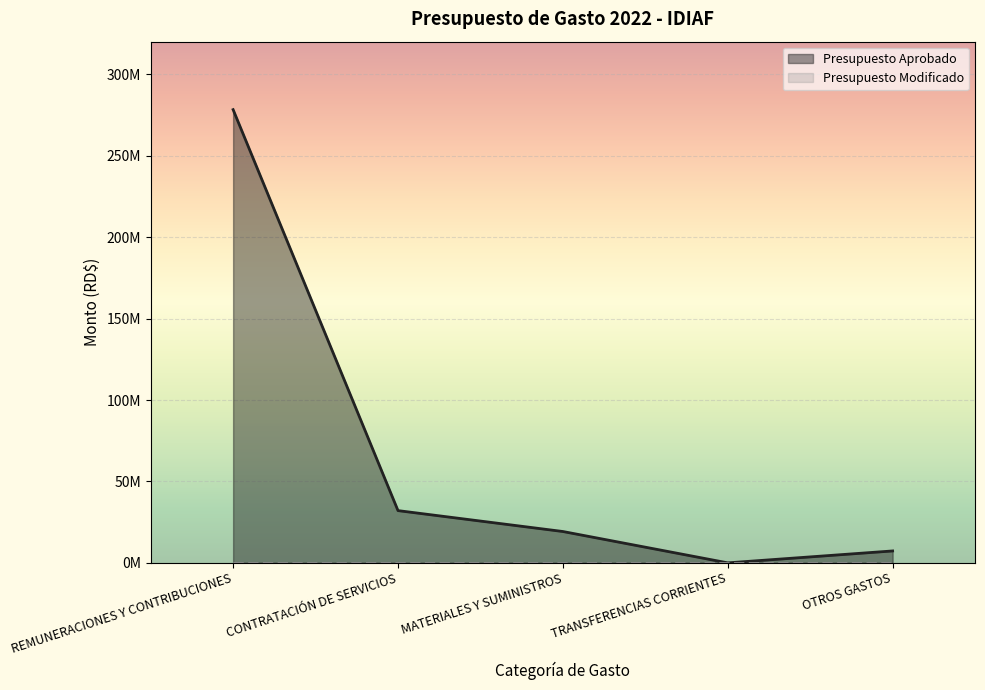

What is the average value?

67393430